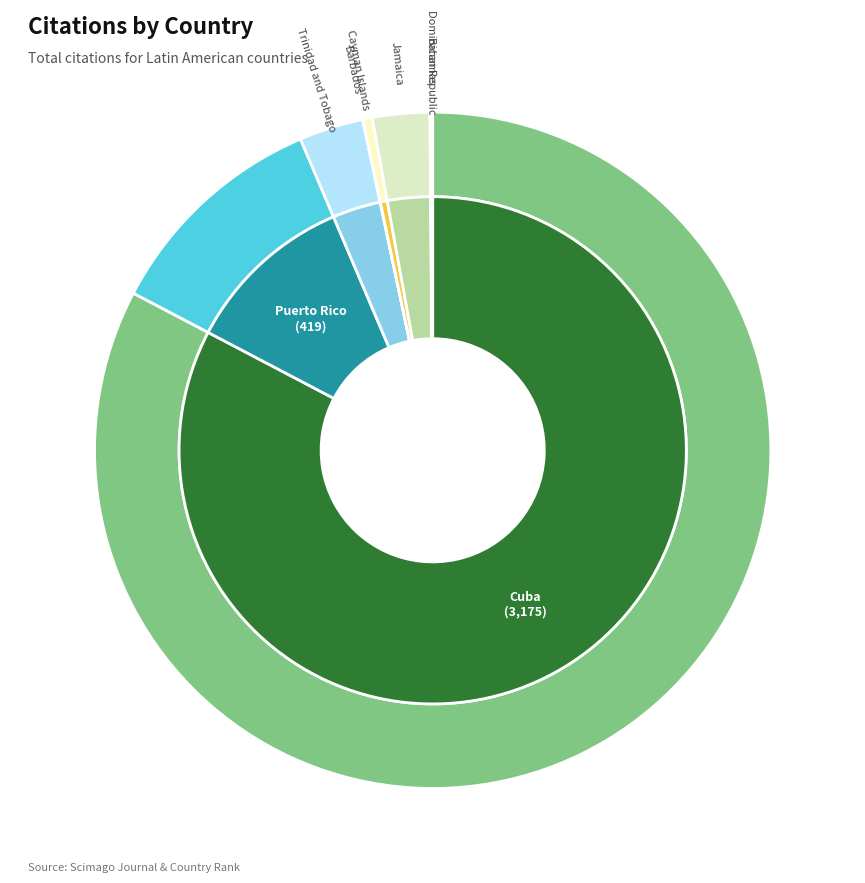

Is there any slice that represents more than half of the pie?

Yes